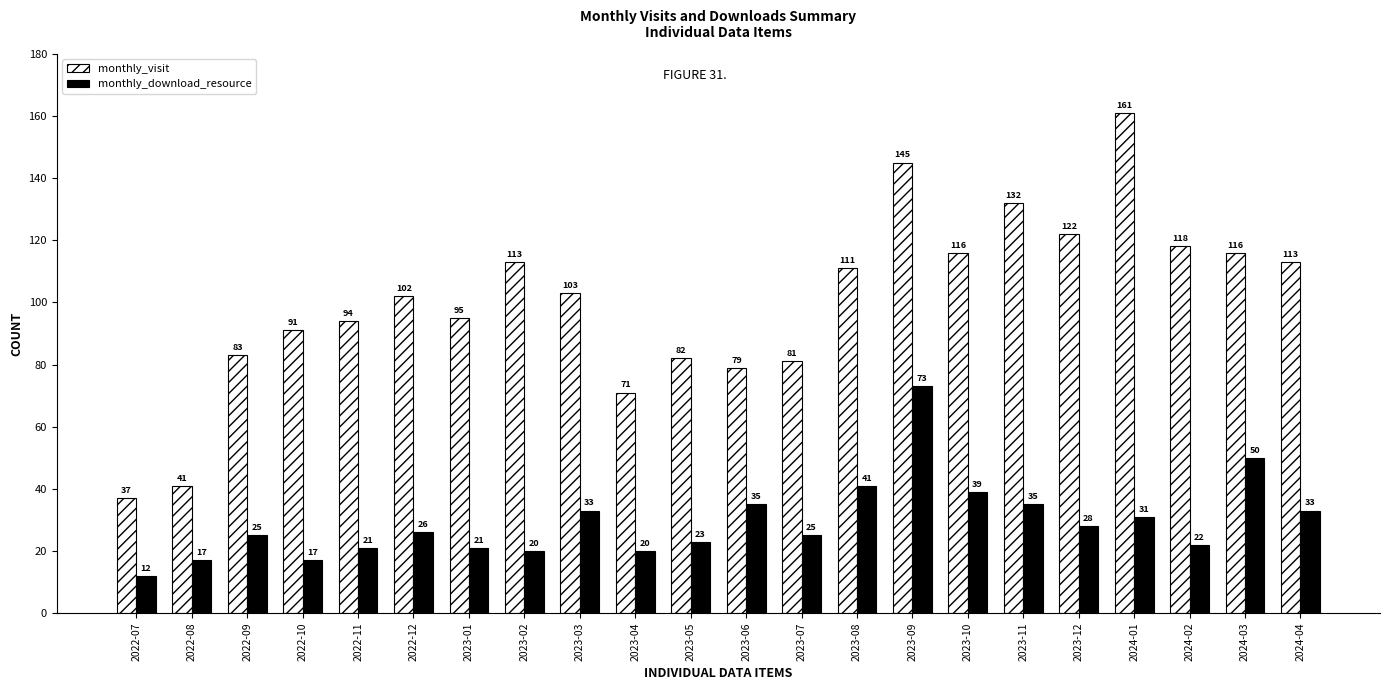

At which label does monthly_visit first exceed 103?

2023-02